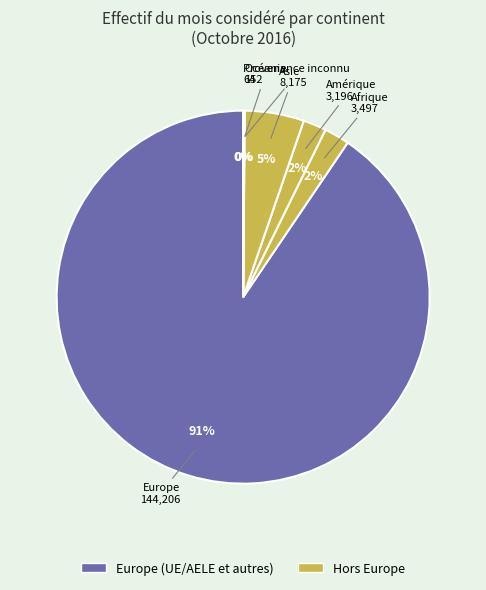

Which slice is the smallest?

Provenance inconnu